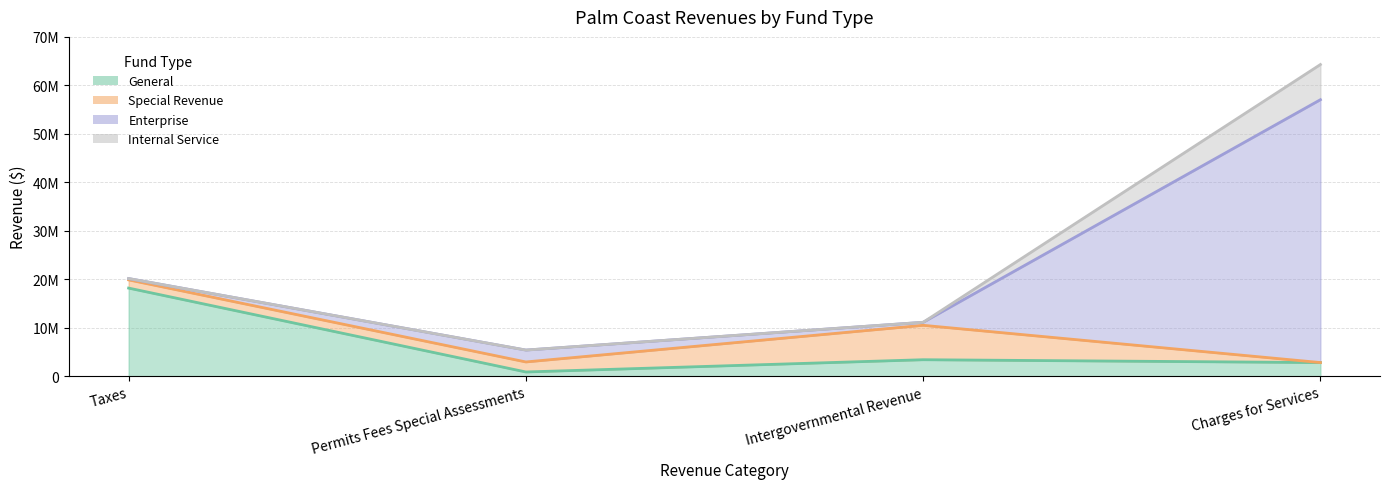

How many times do Special Revenue and Internal Service cross each other?

1